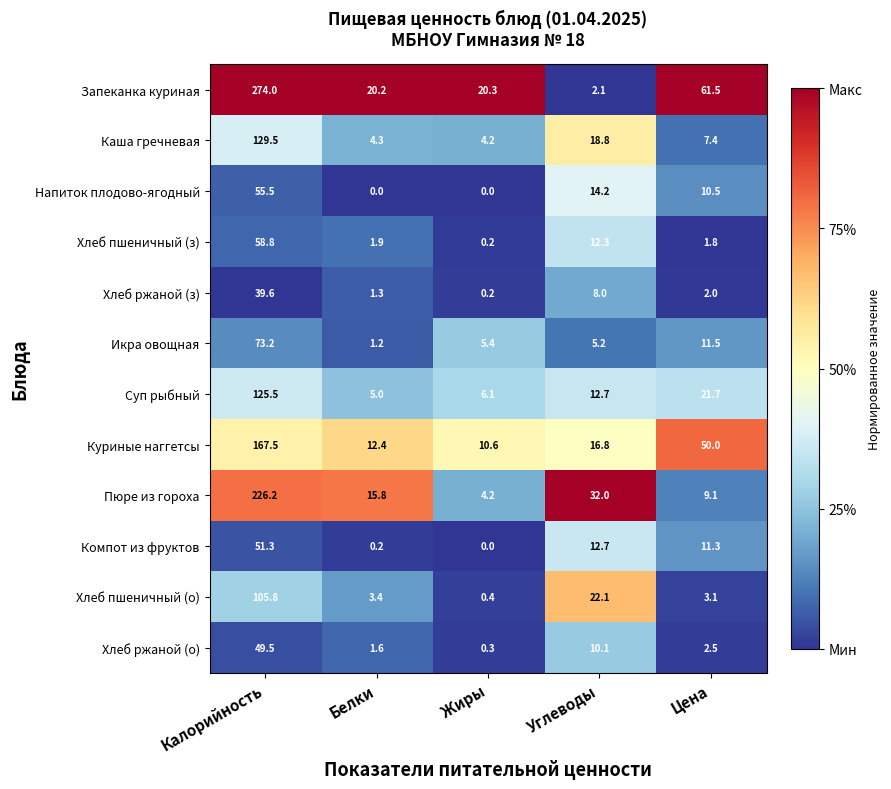

Which series changed the most between Углеводы and Цена?

Запеканка куриная